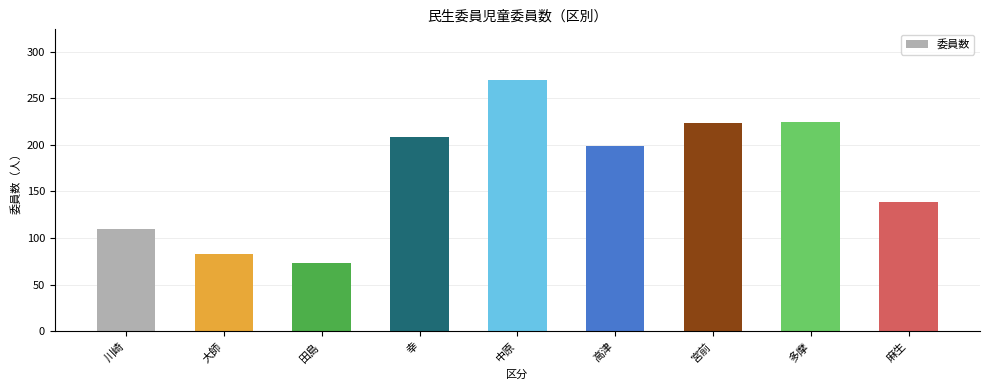

Read the value at 田島.

73